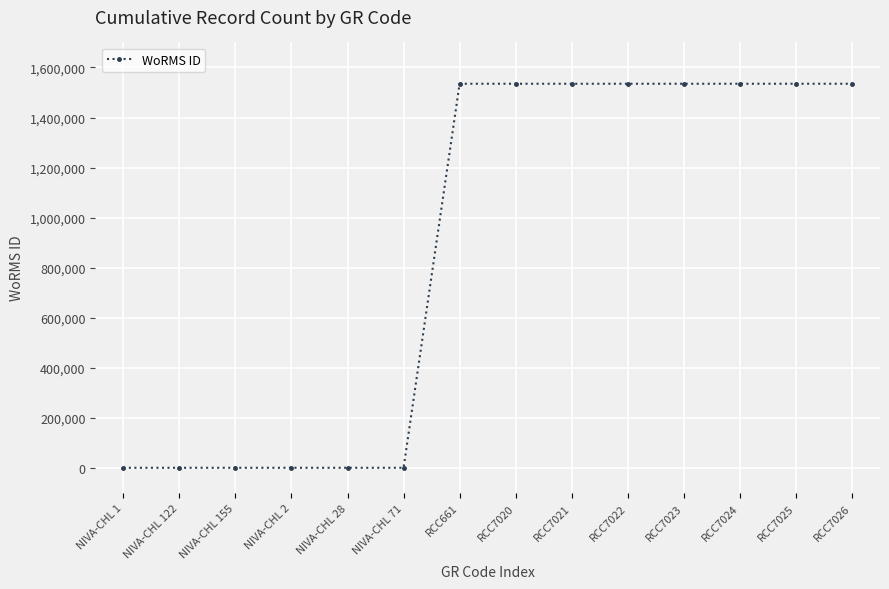

What is the label of the 2nd point from the right?

RCC7025